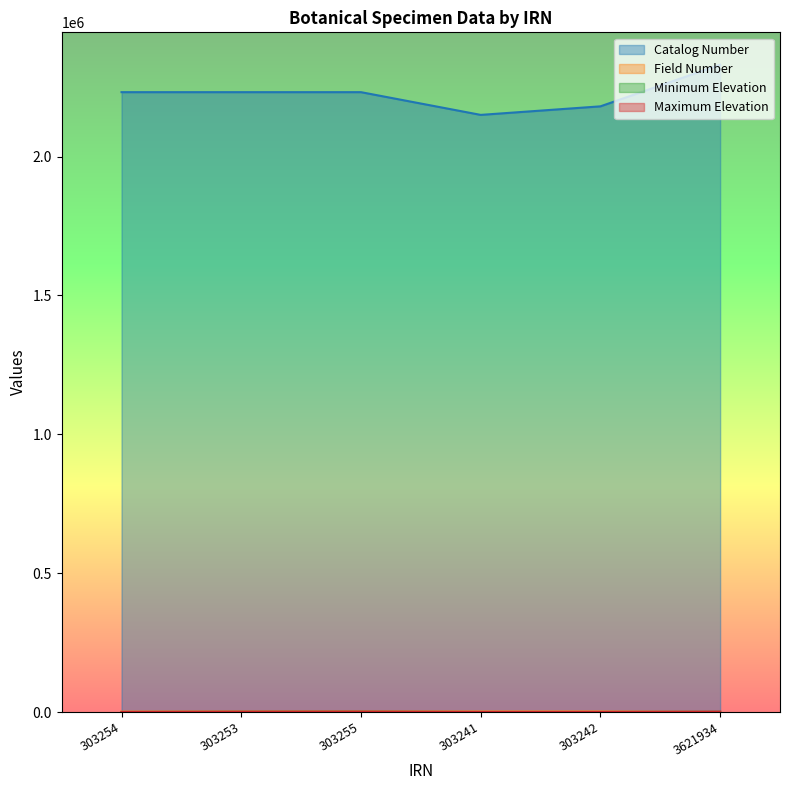

How many values in the Field Number series are below 1439?

3